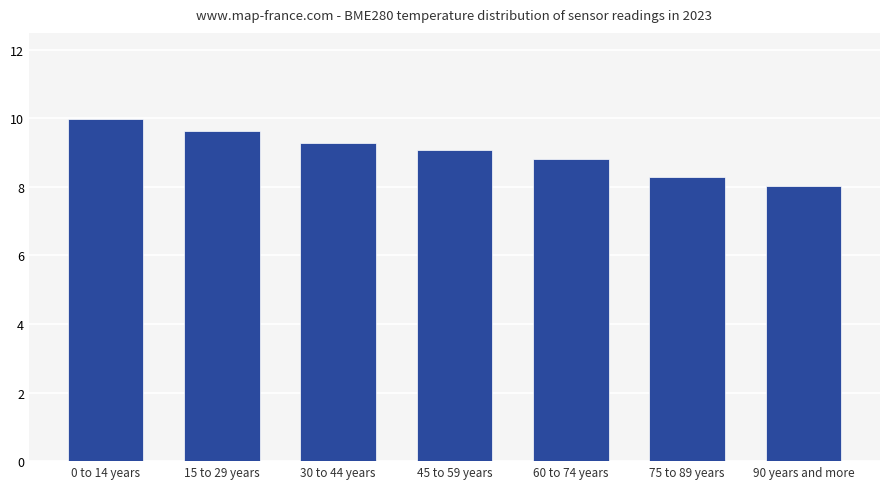

What is the label of the 5th bar from the left?

60 to 74 years